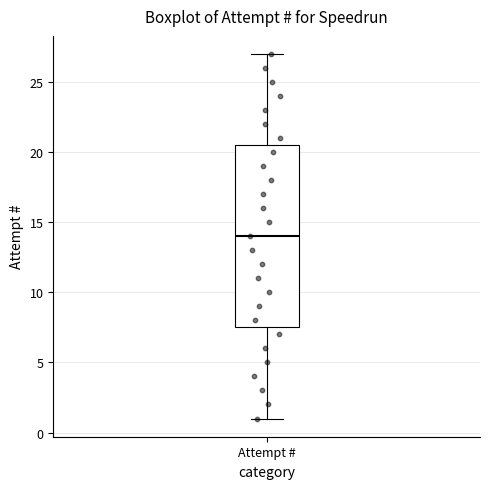

Read this box plot against the y-axis: the position of the median line, the range covered by the box, and the ends of both whiskers. The values are not printed on the chart, so give them approximately, as read against the axis.

median 14.0, box 7.5 to 20.5, whiskers 1.0 to 27.0